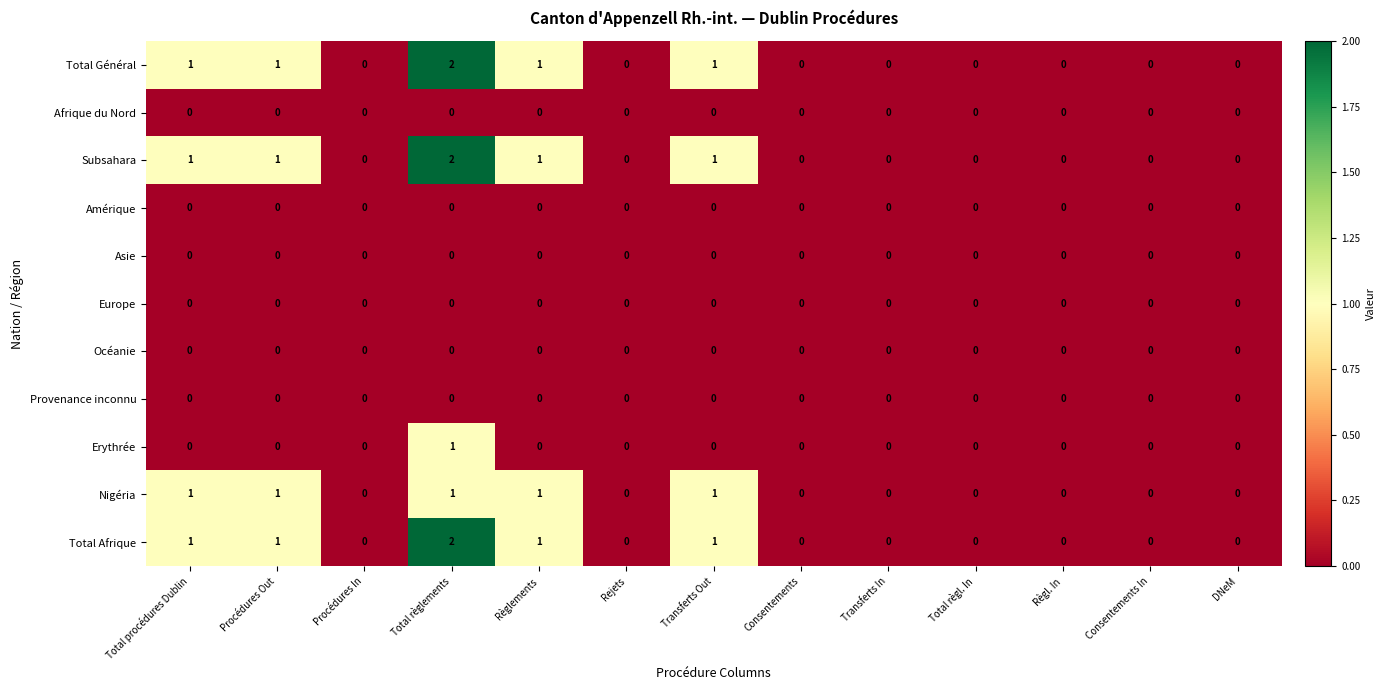

Which category has the highest value in the Total Afrique series?

Total règlements